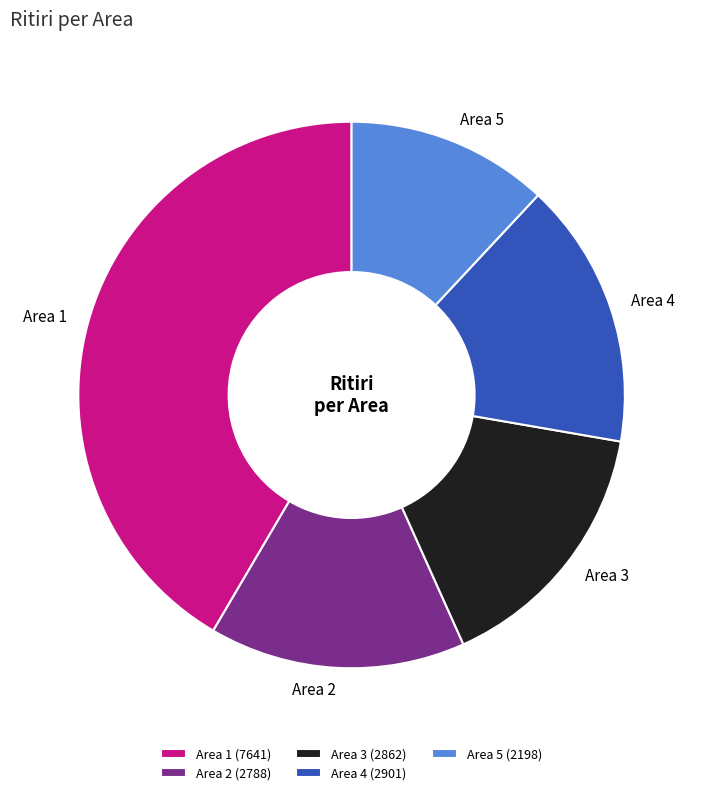

Do Area 4 (2901) and Area 3 (2862) together represent more than half of the pie?

No